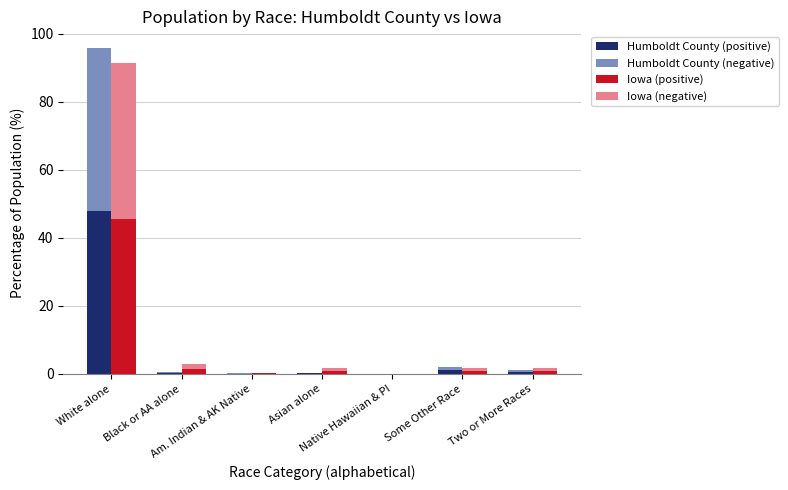

What position from the left is Native Hawaiian & PI?

5